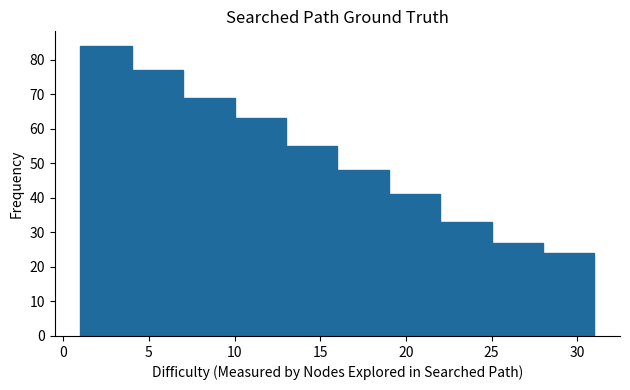

Reading left to right, transcribe this chart: for each bar, give the range it covers on the x-axis and its height. The values are not printed on the chart, so give them approximately, as read against the axis.

1 to 4: 84
4 to 7: 77
7 to 10: 69
10 to 13: 63
13 to 16: 55
16 to 19: 48
19 to 22: 41
22 to 25: 33
25 to 28: 27
28 to 31: 24